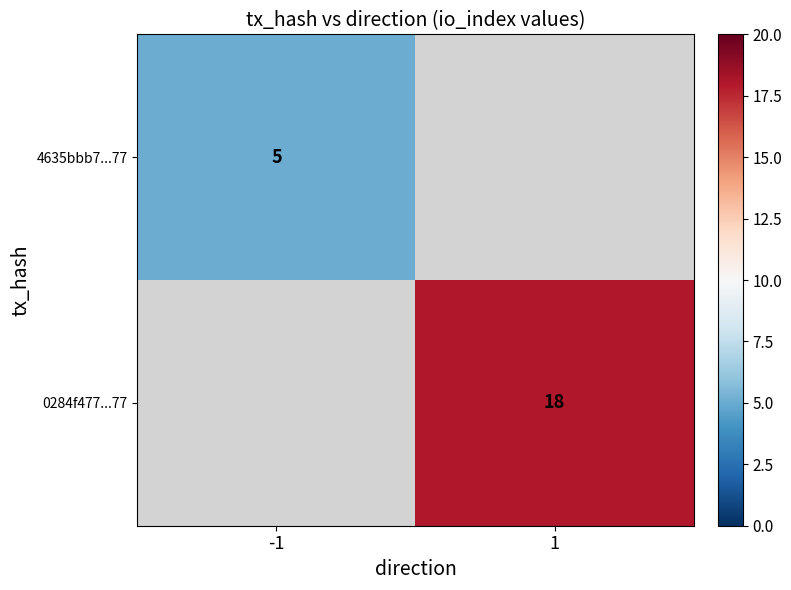

The 0284f477...77 series shows 12 at 1. True or false?

False